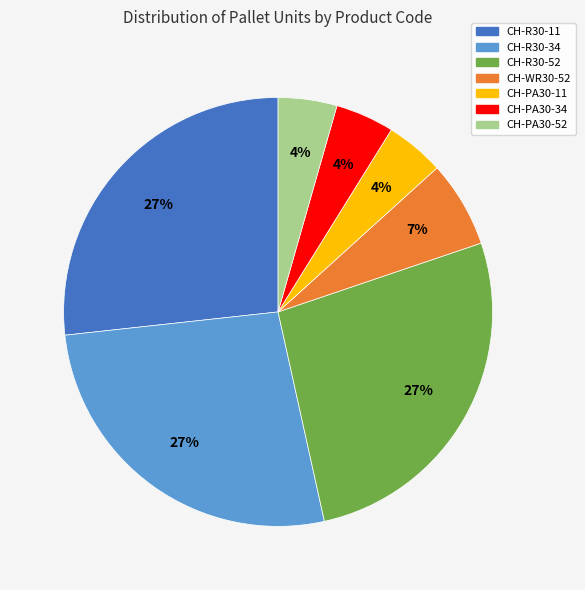

Count the number of slices in the pie.

7